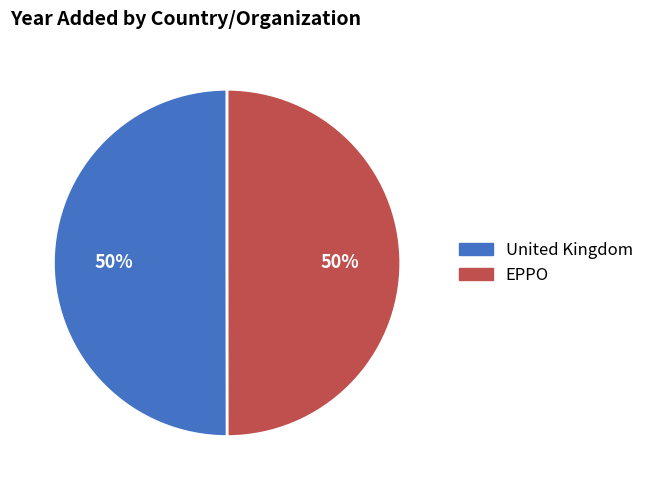

What is the ratio of the value at United Kingdom to the value at EPPO?

1.0